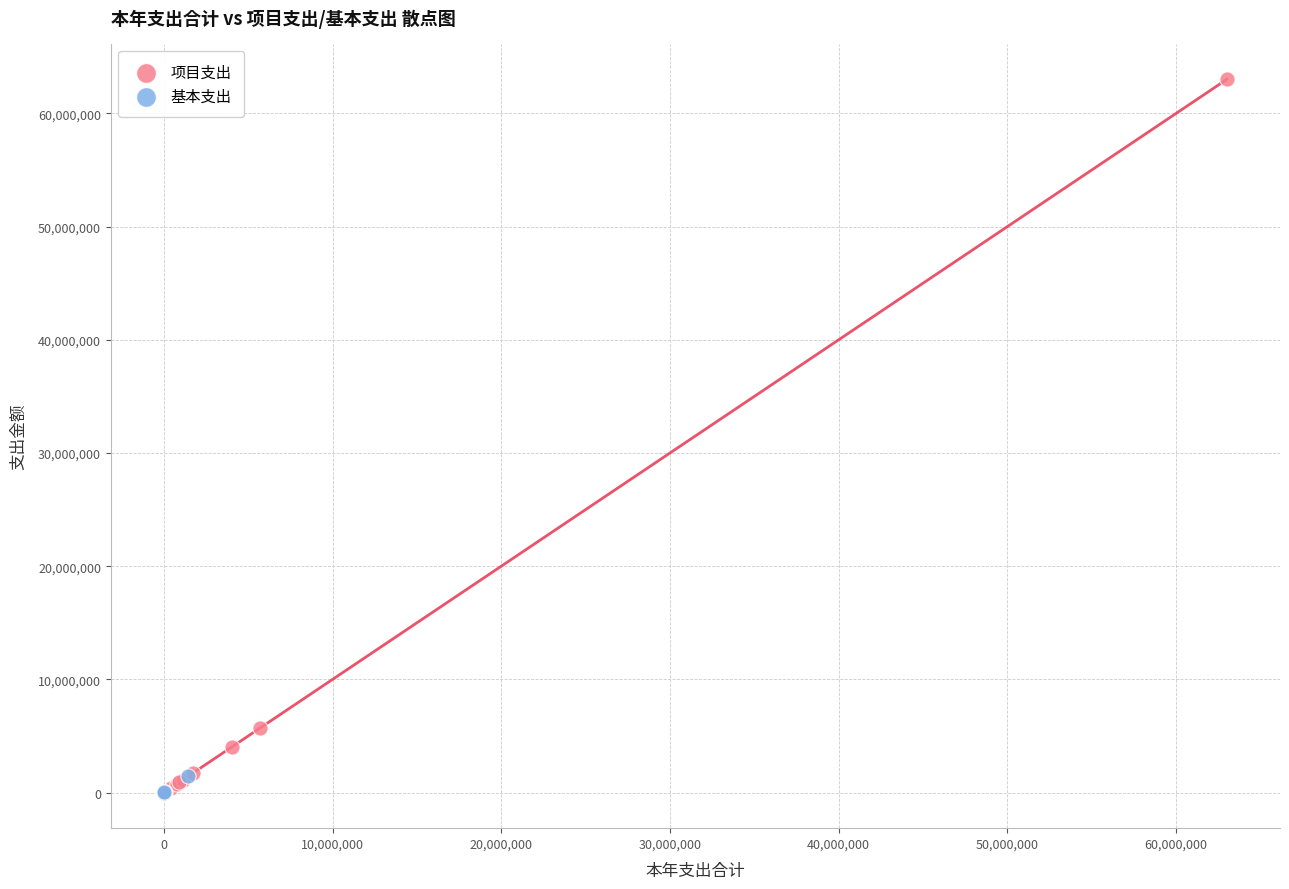

Which series contains the highest Y value?

项目支出